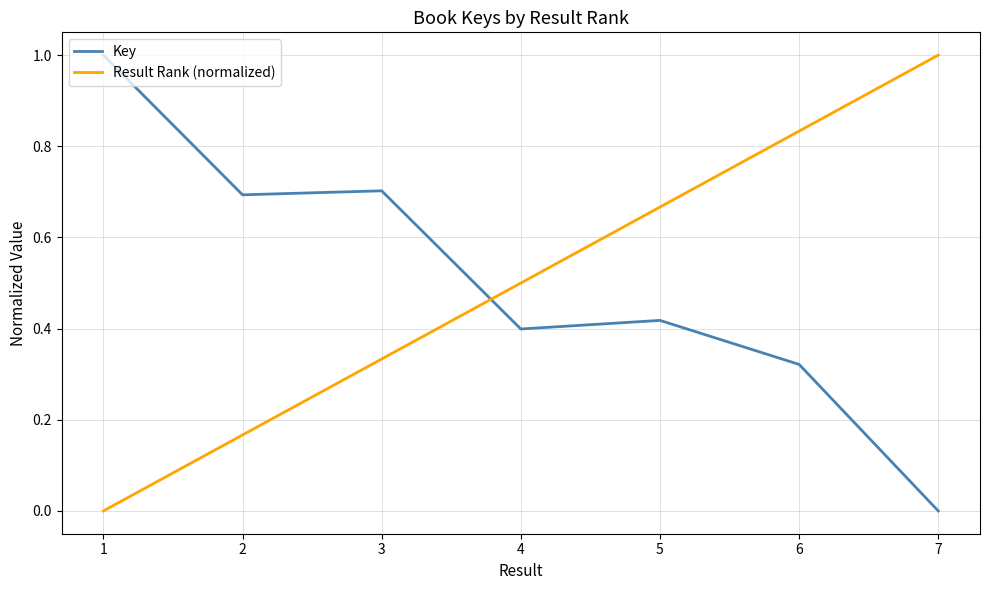

Does the chart display data point markers on the line(s)?

No